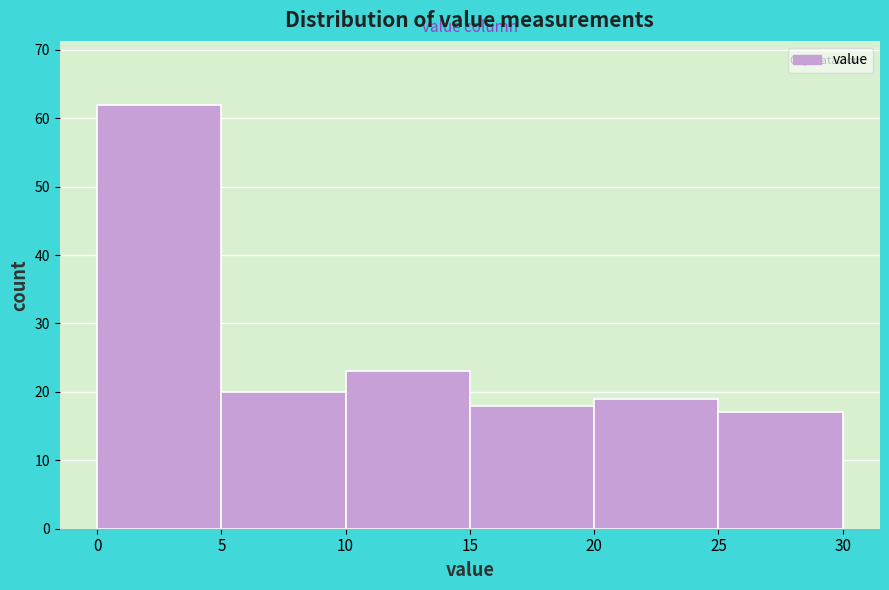

Which range on the x-axis has the tallest bar?

0 to 5